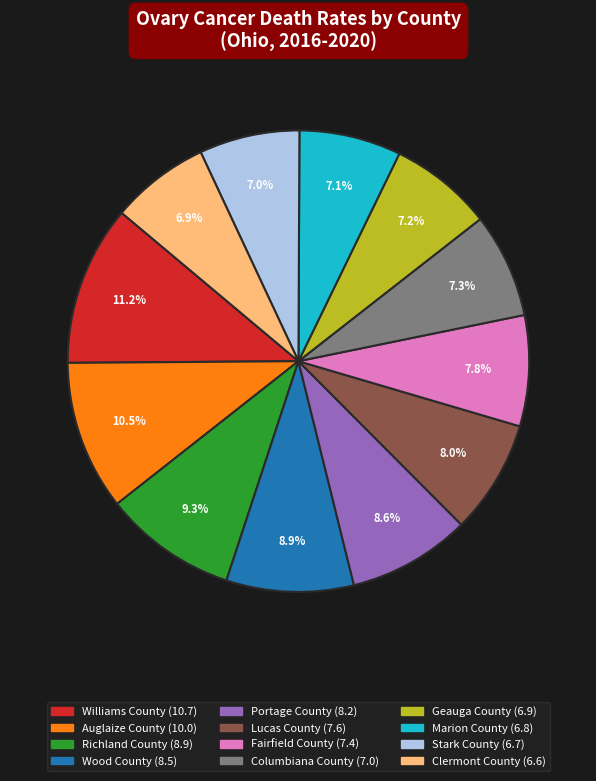

Count the number of slices in the pie.

12